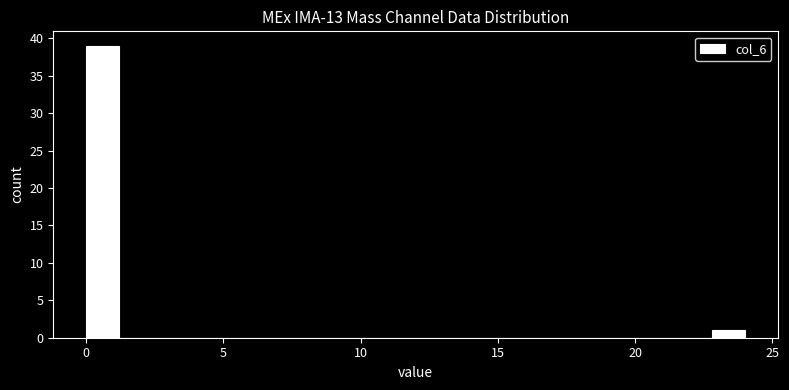

Around what value on the x-axis is the tallest bar? Give the approximate position of its centre, as read against the axis.

0.5